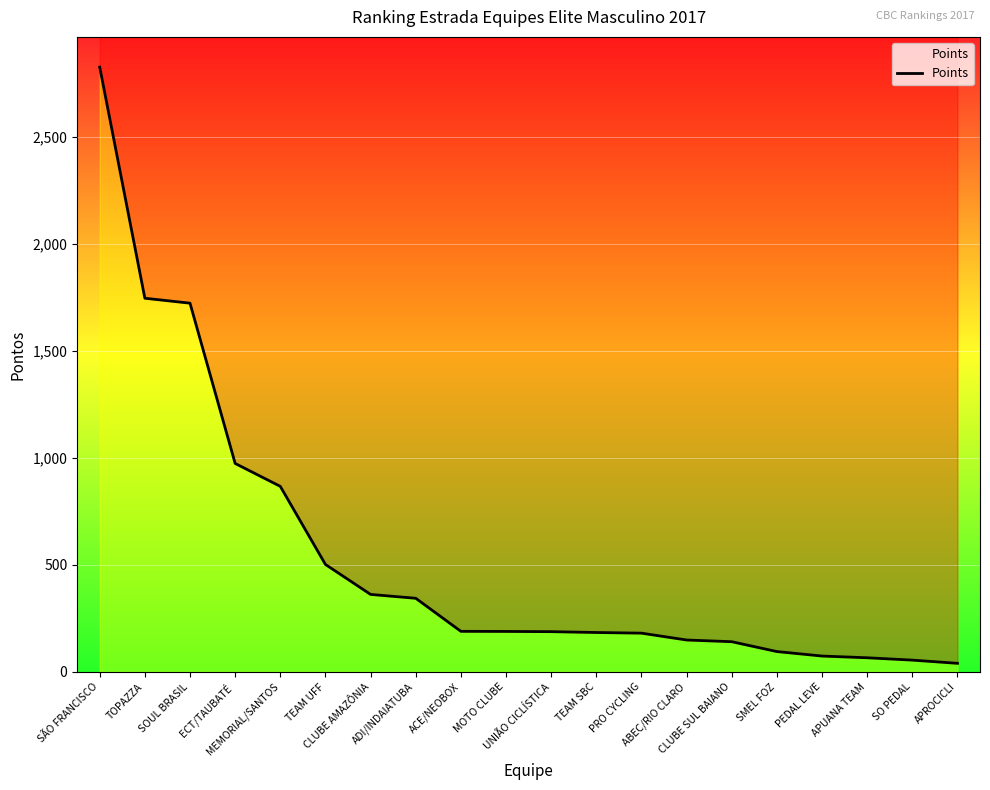

List the labels in order of value, smallest first.

APROCICLI, SO PEDAL, APUANA TEAM, PEDAL LEVE, SMEL FOZ, CLUBE SUL BAIANO, ABEC/RIO CLARO, PRO CYCLING, TEAM SBC, UNIÃO CICLÍSTICA, MOTO CLUBE, ACE/NEOBOX, ADI/INDAIATUBA, CLUBE AMAZÔNIA, TEAM UFF, MEMORIAL/SANTOS, ECT/TAUBATÉ, SOUL BRASIL, TOPAZZA, SÃO FRANCISCO